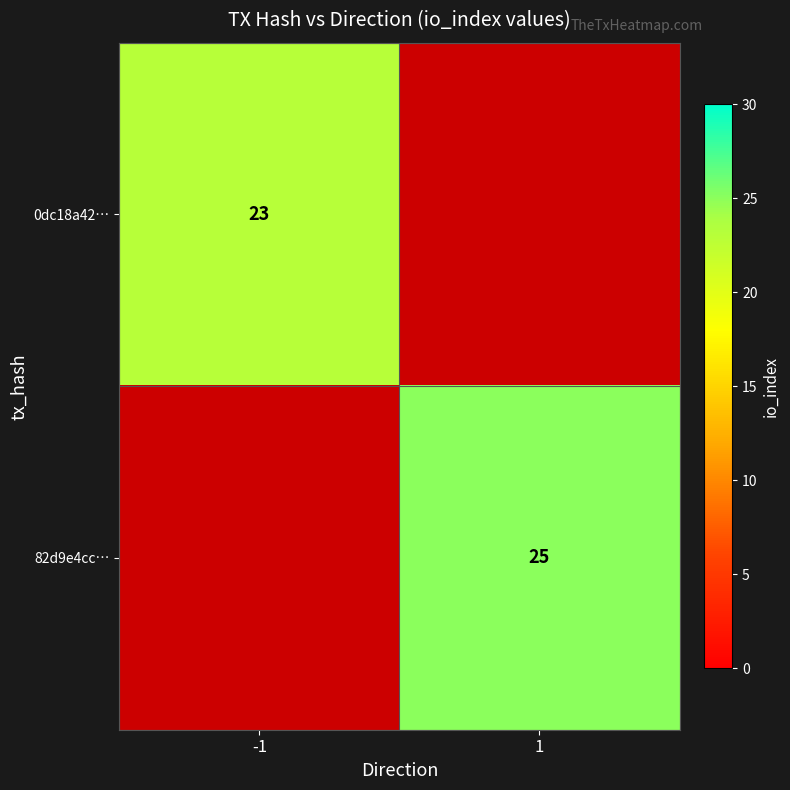

Which label corresponds to the largest value in the chart?

1